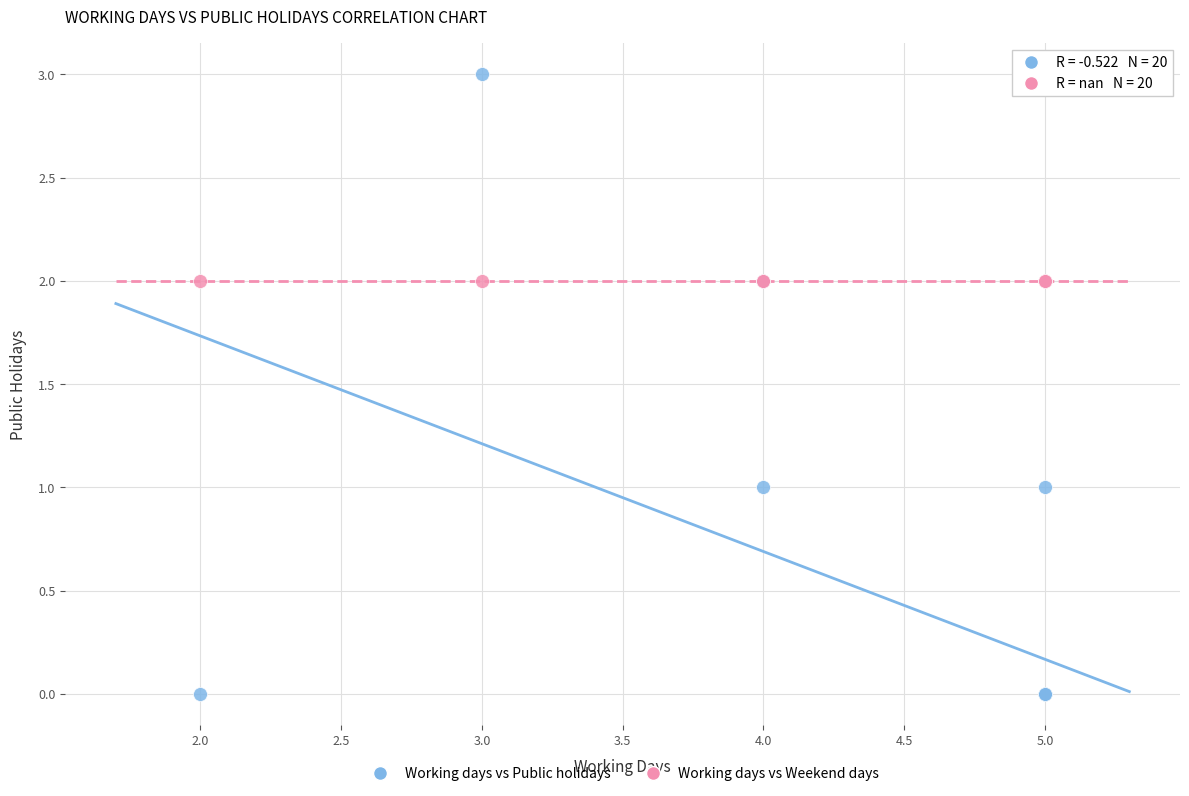

Which series reaches the maximum Y coordinate?

Working days vs Public holidays